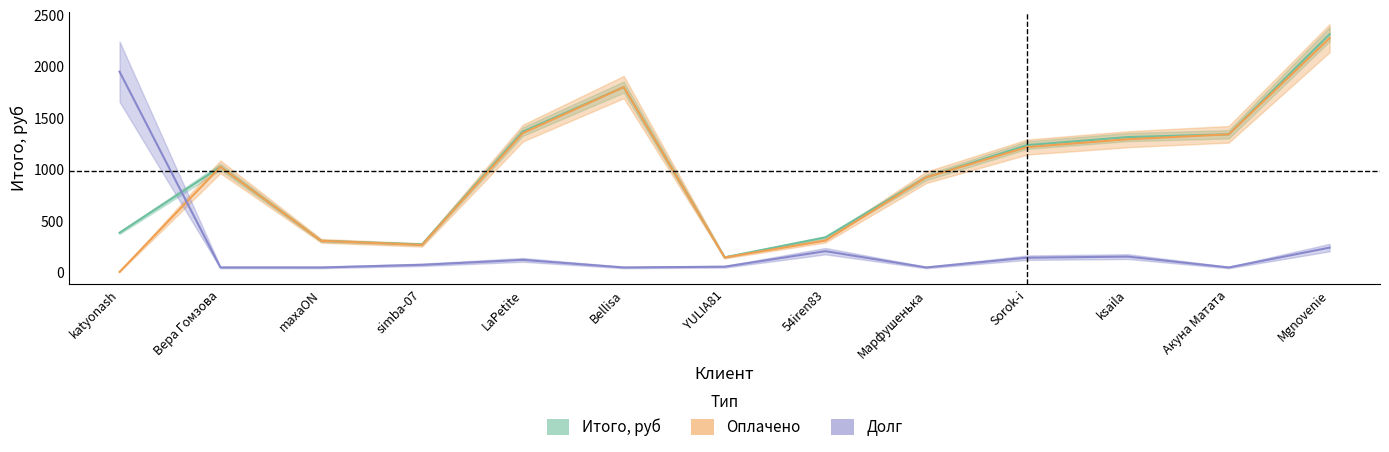

At which label is долг closest to 1001?

Mgnovenie